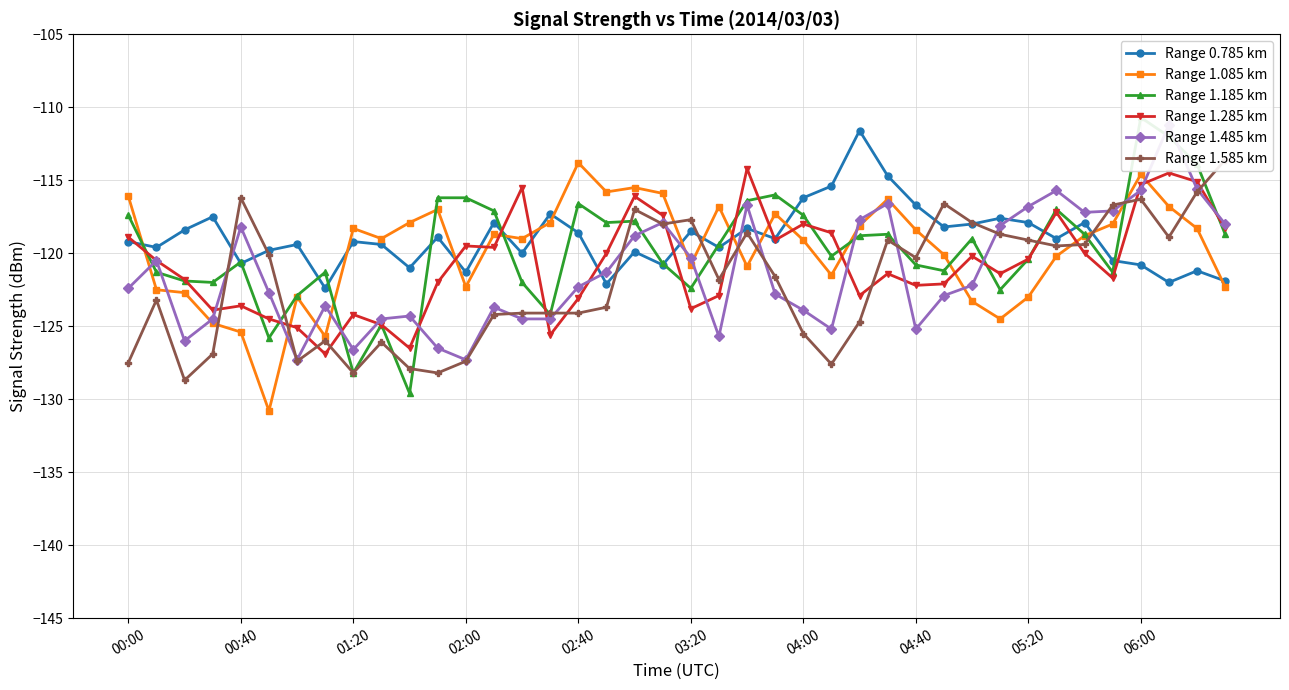

Does the chart display data point markers on the line(s)?

Yes